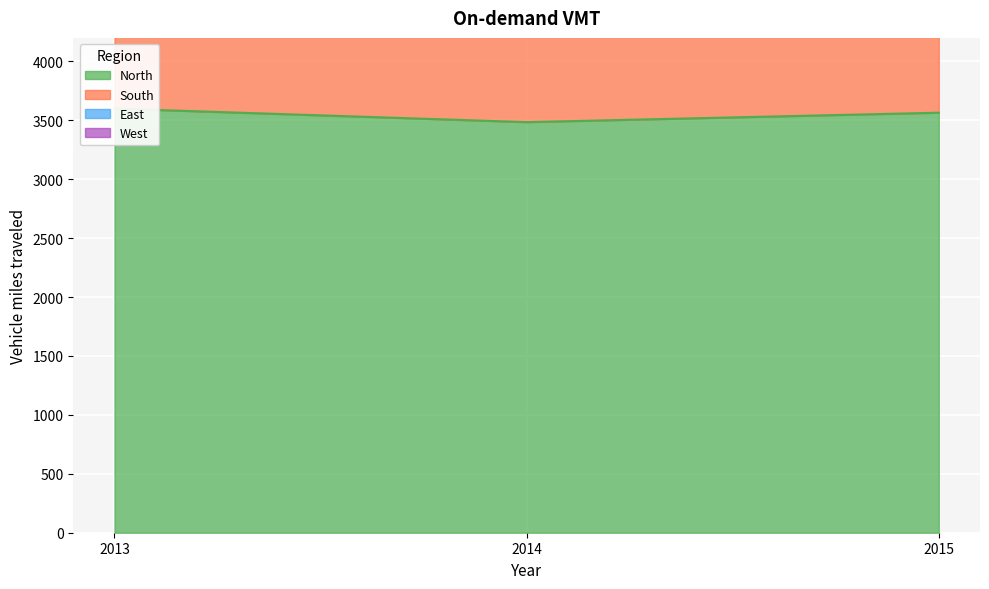

Which series has the largest range (max minus min)?

East